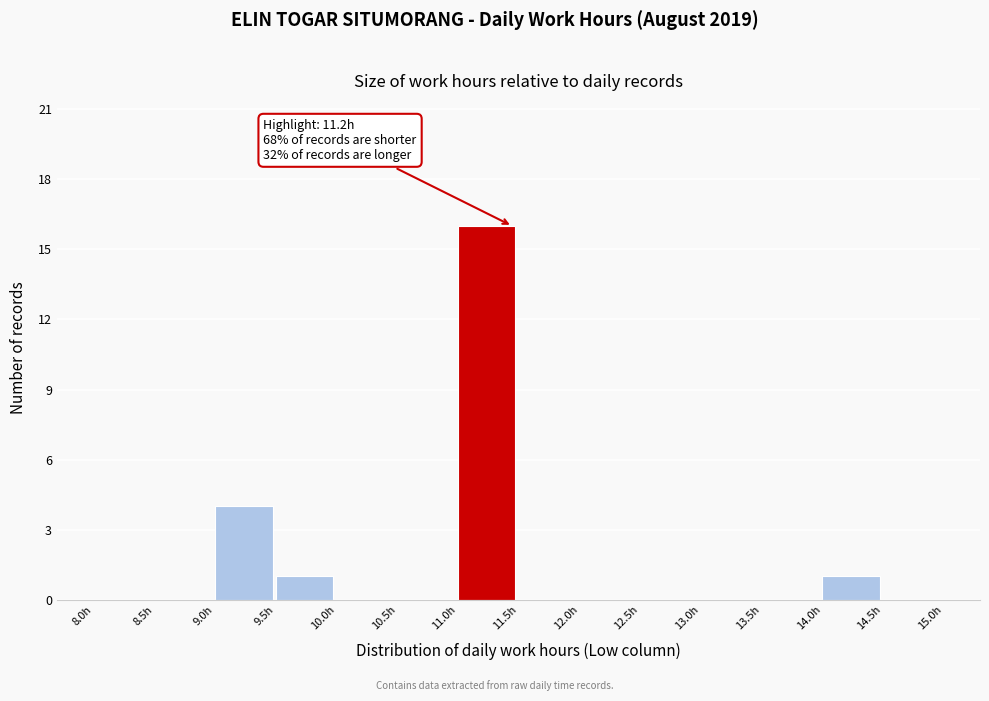

Which range on the x-axis has the tallest bar?

11.0 to 11.5